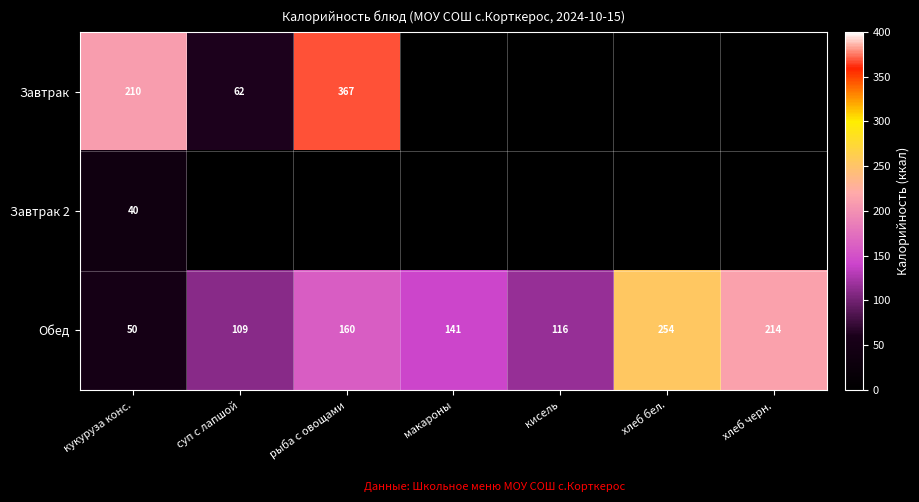

List the labels in order of Обед value, smallest first.

кукуруза конс., суп с лапшой, кисель, макароны, рыба с овощами, хлеб черн., хлеб бел.